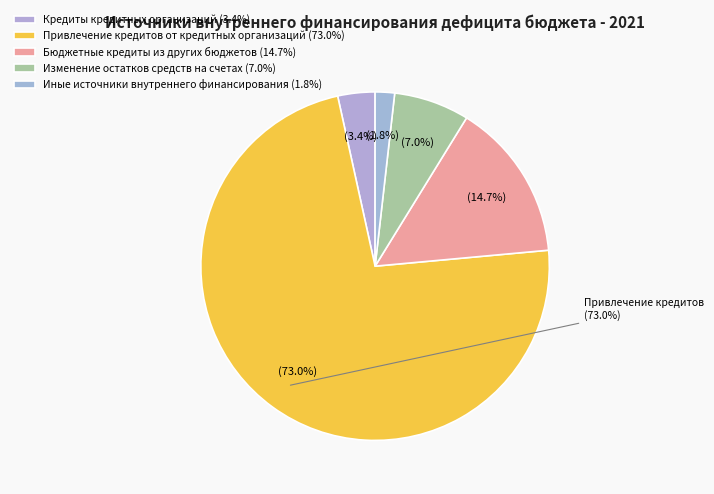

Which category has the biggest portion of the pie?

Привлечение кредитов от кредитных организаций